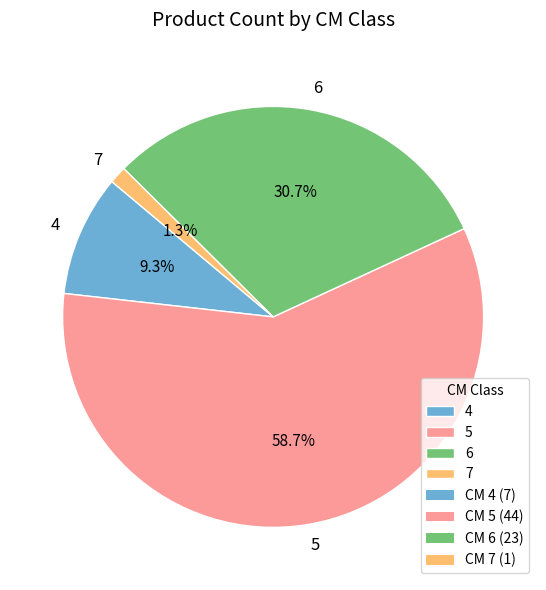

Do 7 and 5 together represent more than half of the pie?

Yes